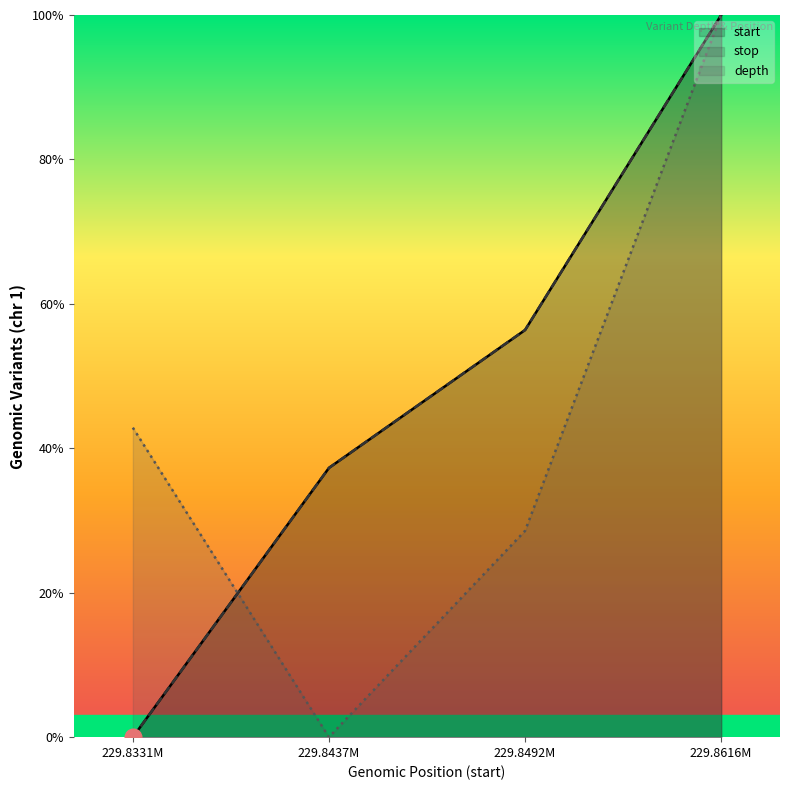

Reading right to left, what are all the values shown in this chart?

start: 229.8616M=100.0	229.8492M=56.4	229.8437M=37.3	229.8331M=0.0
stop: 229.8616M=100.0	229.8492M=56.4	229.8437M=37.3	229.8331M=0.0
depth: 229.8616M=100.0	229.8492M=28.6	229.8437M=0.0	229.8331M=42.9